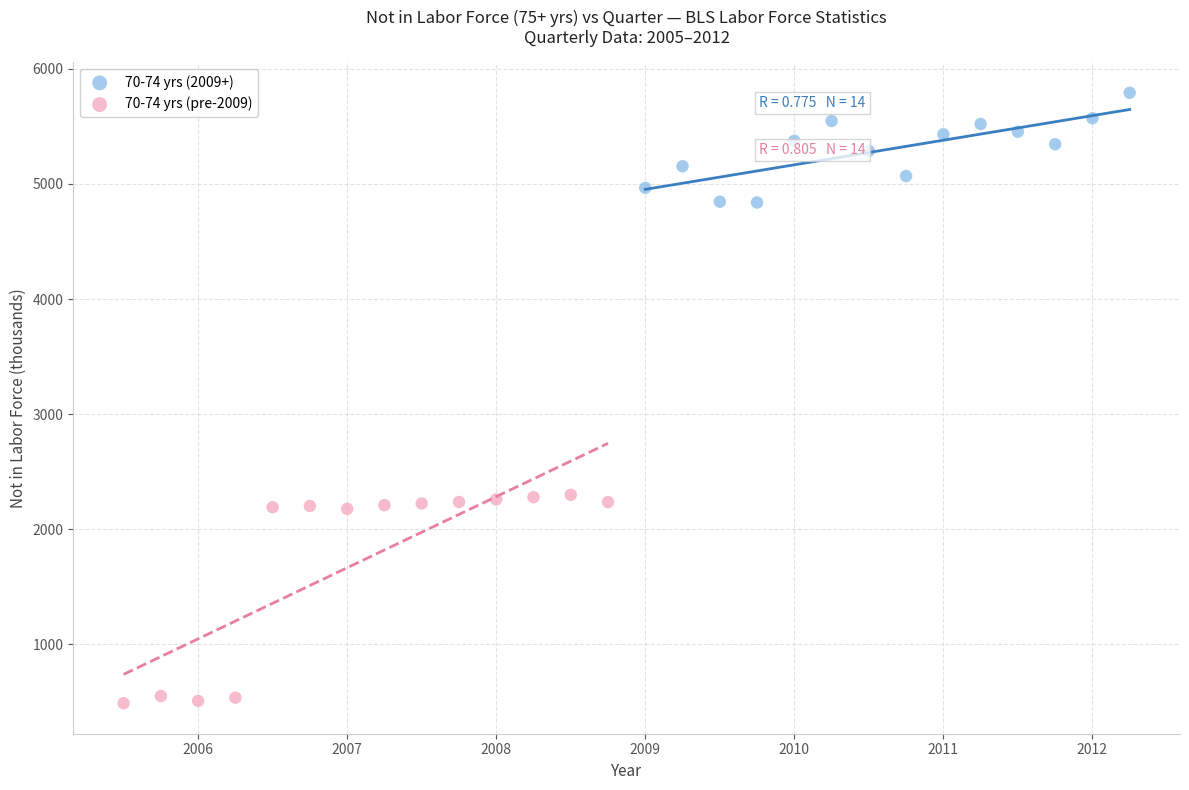

Which series contains the lowest Y value?

70-74 yrs (pre-2009)